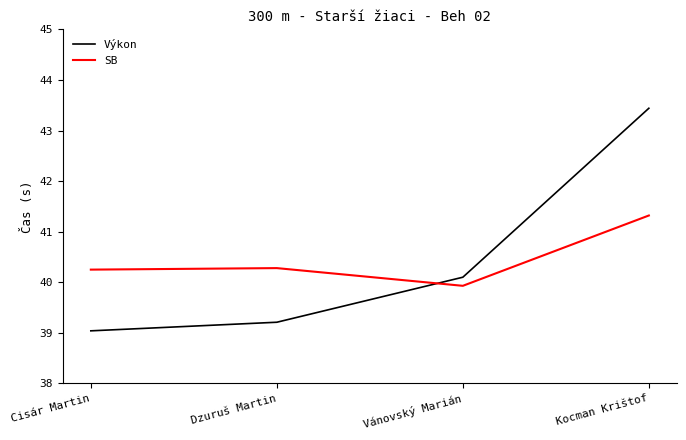

What is the sum of the SB values at Dzuruš Martin and Vánovský Marián?

80.2